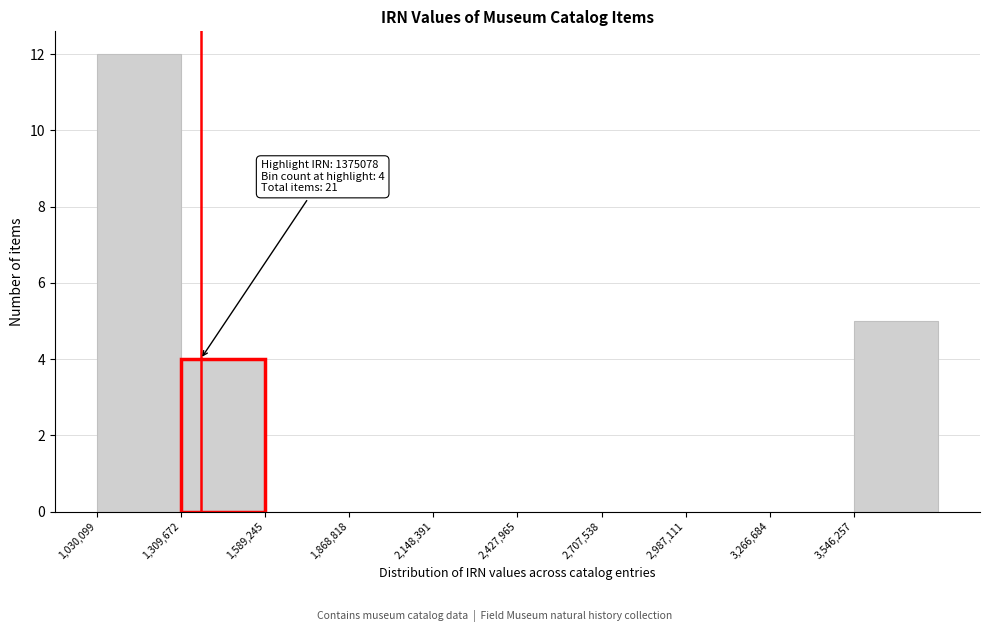

Which range on the x-axis has the tallest bar?

1050000 to 1300000